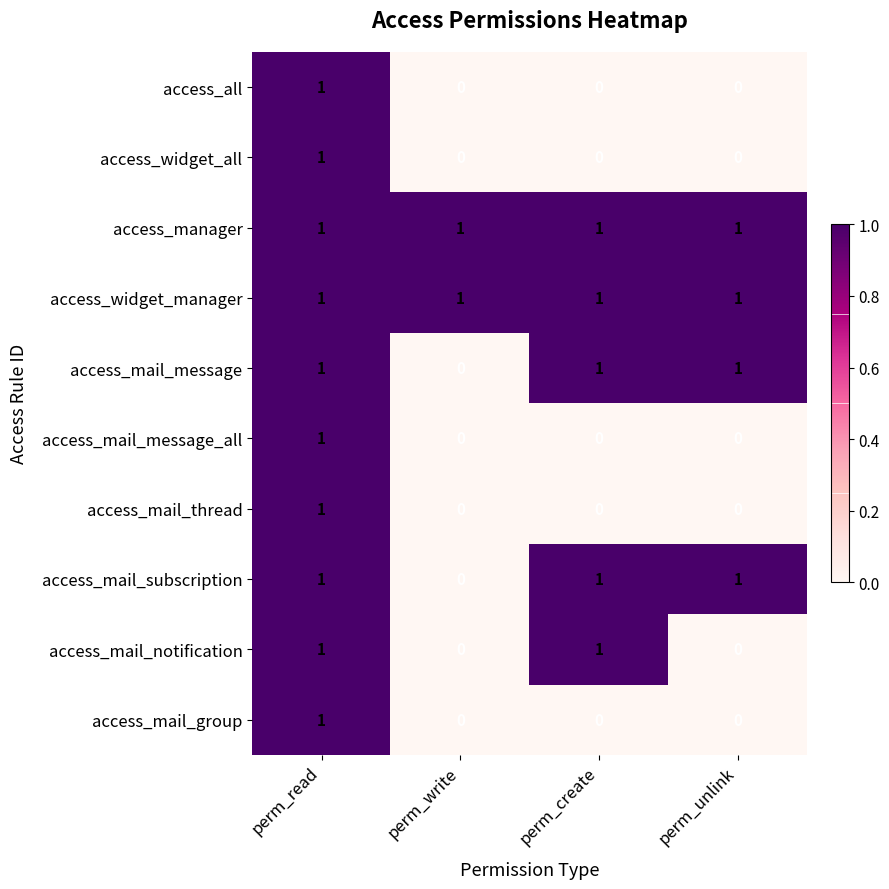

Is the value of access_mail_notification at perm_create greater than the value of access_all at perm_create?

Yes